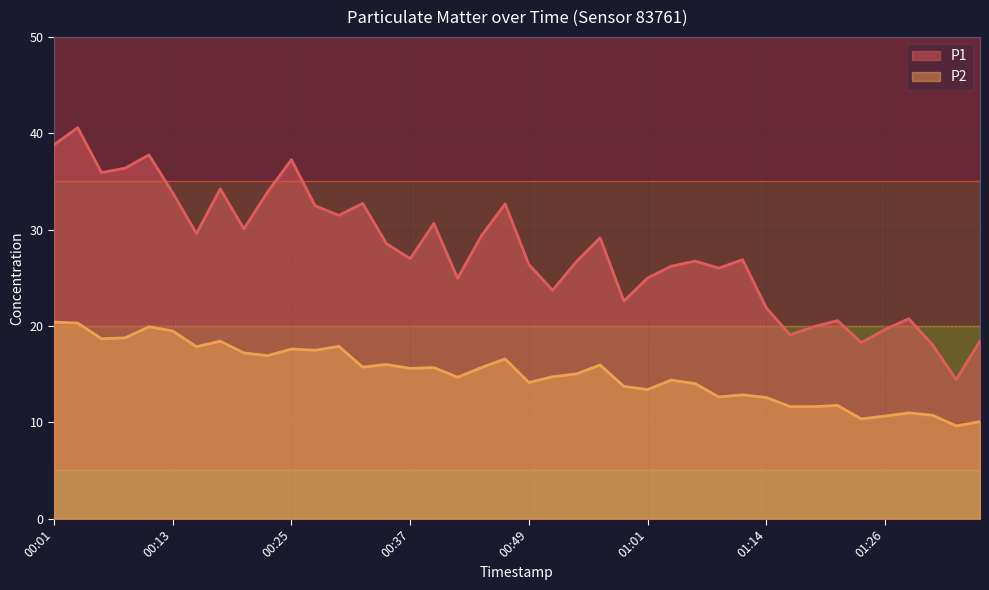

At which category does the chart reach its peak across all series?

00:03